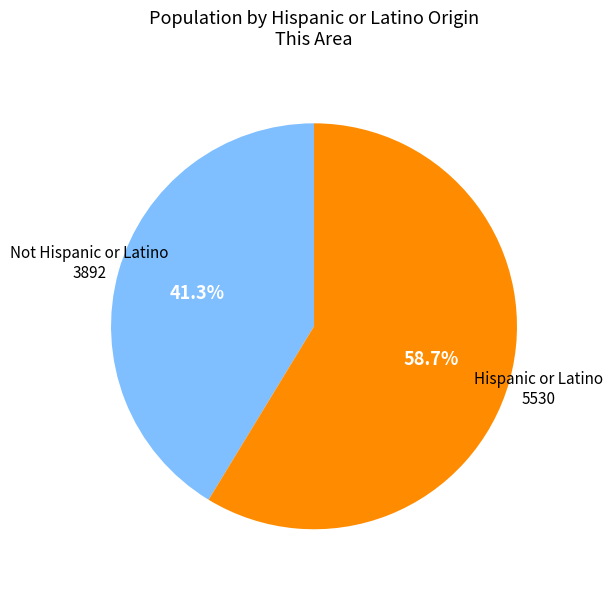

How many slices are in this pie chart?

2